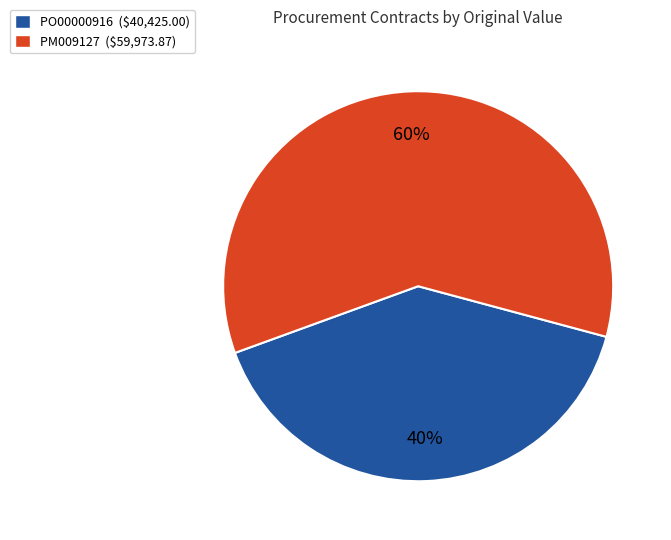

Which slice is the largest?

PM009127